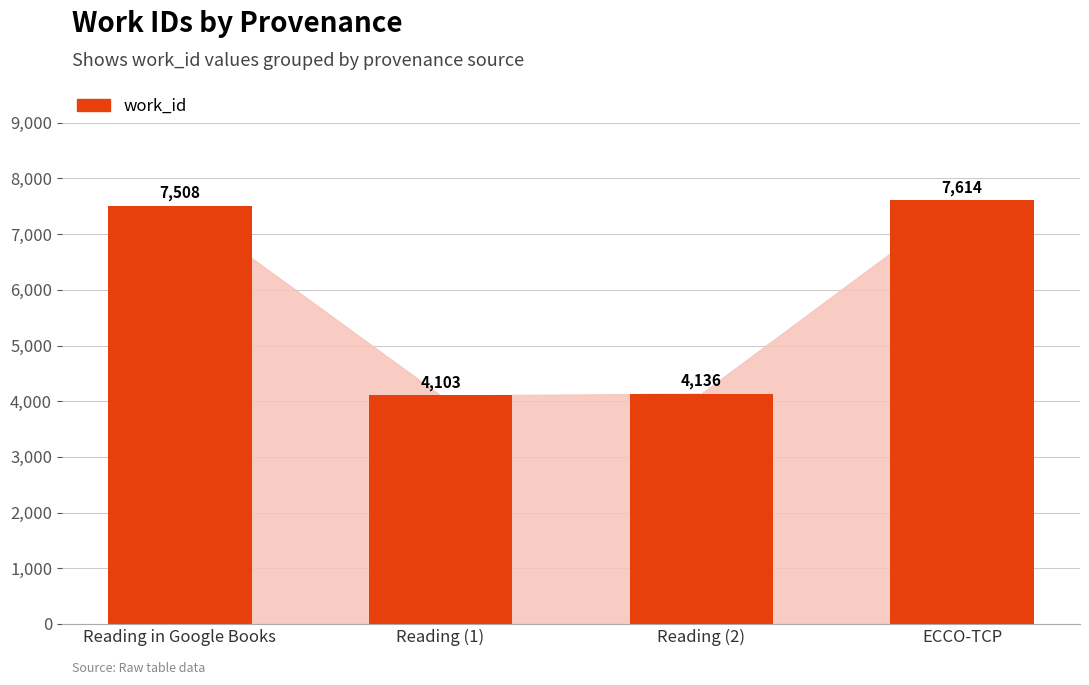

How many values are below 7508?

2